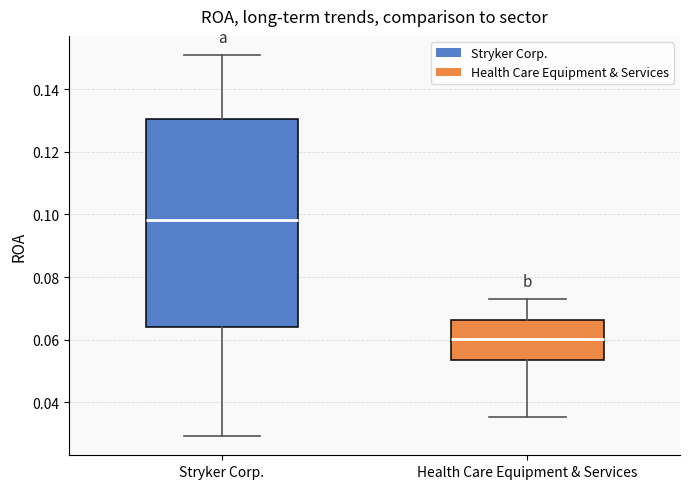

Comparing the boxes themselves (not the whiskers), which one is the tallest?

Stryker Corp.